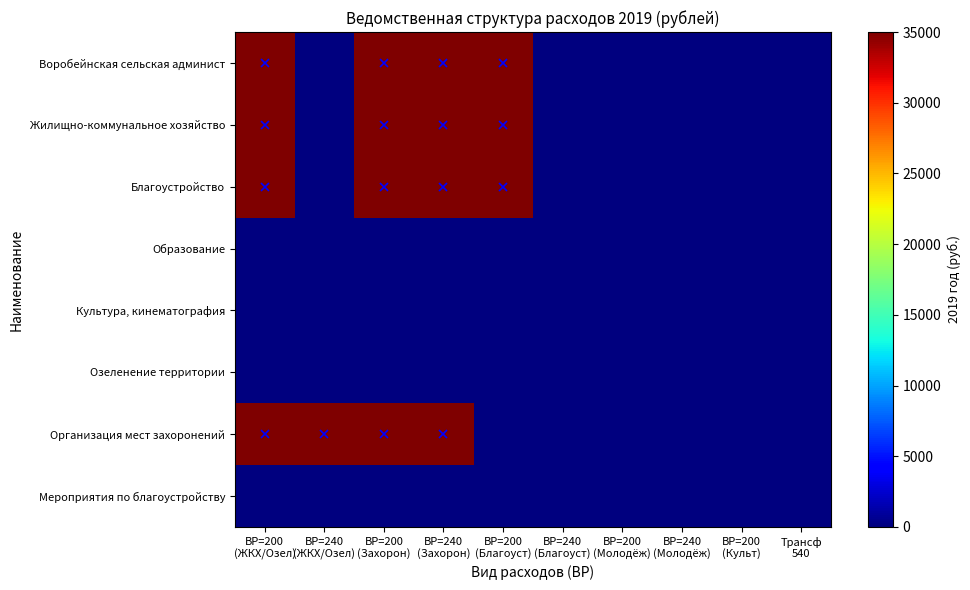

Reading right to left, list all the values displayed in this chart.

Воробейнская сельская админист: Трансф
540=0	ВР=200
(Культ)=0	ВР=240
(Молодёж)=0	ВР=200
(Молодёж)=0	ВР=240
(Благоуст)=0	ВР=200
(Благоуст)=35000	ВР=240
(Захорон)=35000	ВР=200
(Захорон)=35000	ВР=240
(ЖКХ/Озел)=0	ВР=200
(ЖКХ/Озел)=35000
Жилищно-коммунальное хозяйство: Трансф
540=0	ВР=200
(Культ)=0	ВР=240
(Молодёж)=0	ВР=200
(Молодёж)=0	ВР=240
(Благоуст)=0	ВР=200
(Благоуст)=35000	ВР=240
(Захорон)=35000	ВР=200
(Захорон)=35000	ВР=240
(ЖКХ/Озел)=0	ВР=200
(ЖКХ/Озел)=35000
Благоустройство: Трансф
540=0	ВР=200
(Культ)=0	ВР=240
(Молодёж)=0	ВР=200
(Молодёж)=0	ВР=240
(Благоуст)=0	ВР=200
(Благоуст)=35000	ВР=240
(Захорон)=35000	ВР=200
(Захорон)=35000	ВР=240
(ЖКХ/Озел)=0	ВР=200
(ЖКХ/Озел)=35000
Образование: Трансф
540=0	ВР=200
(Культ)=0	ВР=240
(Молодёж)=0	ВР=200
(Молодёж)=0	ВР=240
(Благоуст)=0	ВР=200
(Благоуст)=0	ВР=240
(Захорон)=0	ВР=200
(Захорон)=0	ВР=240
(ЖКХ/Озел)=0	ВР=200
(ЖКХ/Озел)=0
Культура, кинематография: Трансф
540=0	ВР=200
(Культ)=0	ВР=240
(Молодёж)=0	ВР=200
(Молодёж)=0	ВР=240
(Благоуст)=0	ВР=200
(Благоуст)=0	ВР=240
(Захорон)=0	ВР=200
(Захорон)=0	ВР=240
(ЖКХ/Озел)=0	ВР=200
(ЖКХ/Озел)=0
Озеленение территории: Трансф
540=0	ВР=200
(Культ)=0	ВР=240
(Молодёж)=0	ВР=200
(Молодёж)=0	ВР=240
(Благоуст)=0	ВР=200
(Благоуст)=0	ВР=240
(Захорон)=0	ВР=200
(Захорон)=0	ВР=240
(ЖКХ/Озел)=0	ВР=200
(ЖКХ/Озел)=0
Организация мест захоронений: Трансф
540=0	ВР=200
(Культ)=0	ВР=240
(Молодёж)=0	ВР=200
(Молодёж)=0	ВР=240
(Благоуст)=0	ВР=200
(Благоуст)=0	ВР=240
(Захорон)=35000	ВР=200
(Захорон)=35000	ВР=240
(ЖКХ/Озел)=35000	ВР=200
(ЖКХ/Озел)=35000
Мероприятия по благоустройству: Трансф
540=0	ВР=200
(Культ)=0	ВР=240
(Молодёж)=0	ВР=200
(Молодёж)=0	ВР=240
(Благоуст)=0	ВР=200
(Благоуст)=0	ВР=240
(Захорон)=0	ВР=200
(Захорон)=0	ВР=240
(ЖКХ/Озел)=0	ВР=200
(ЖКХ/Озел)=0